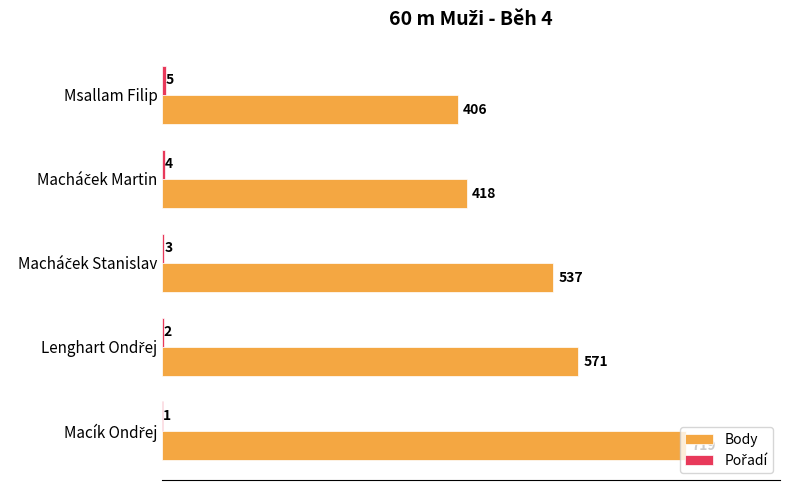

Is it true that Body equals 556 at Msallam Filip?

False